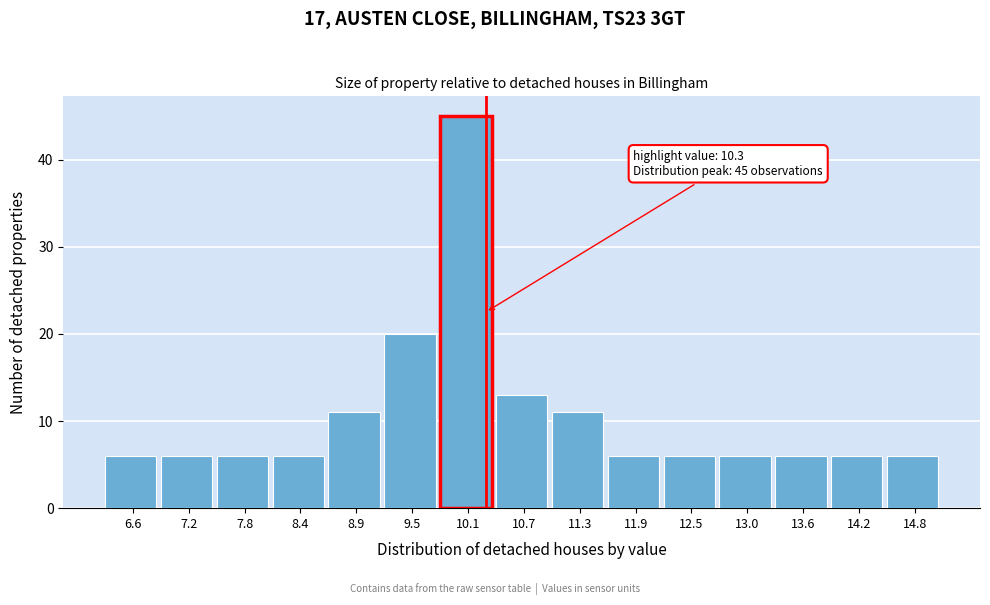

Over which range of the x-axis is the bar tallest?

9.8 to 10.4